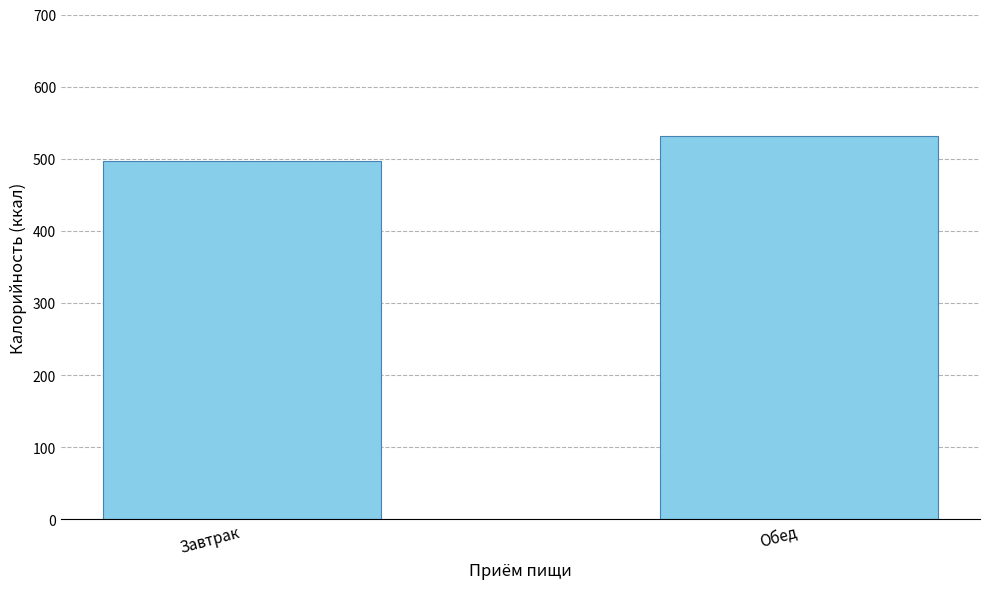

How many series are shown in this chart?

1